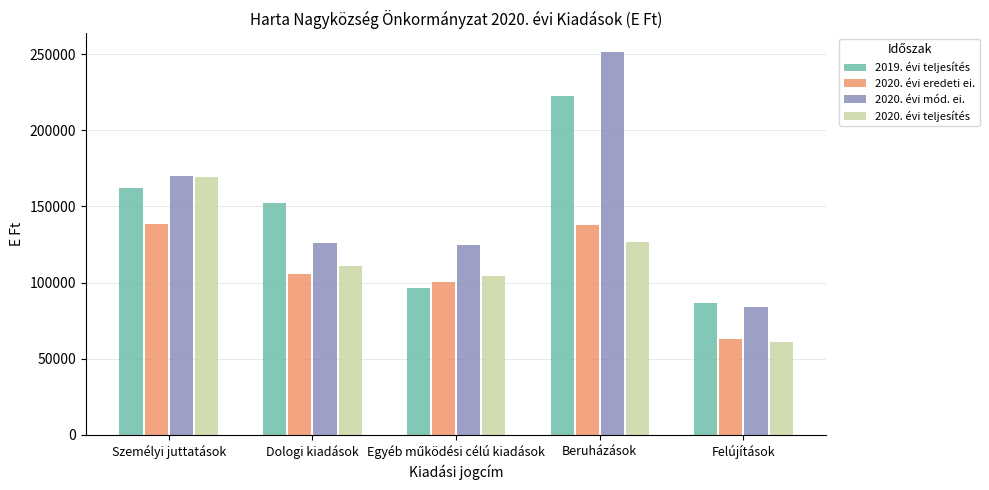

Is it true that 2020. évi eredeti ei. equals 213683 at Személyi juttatások?

False